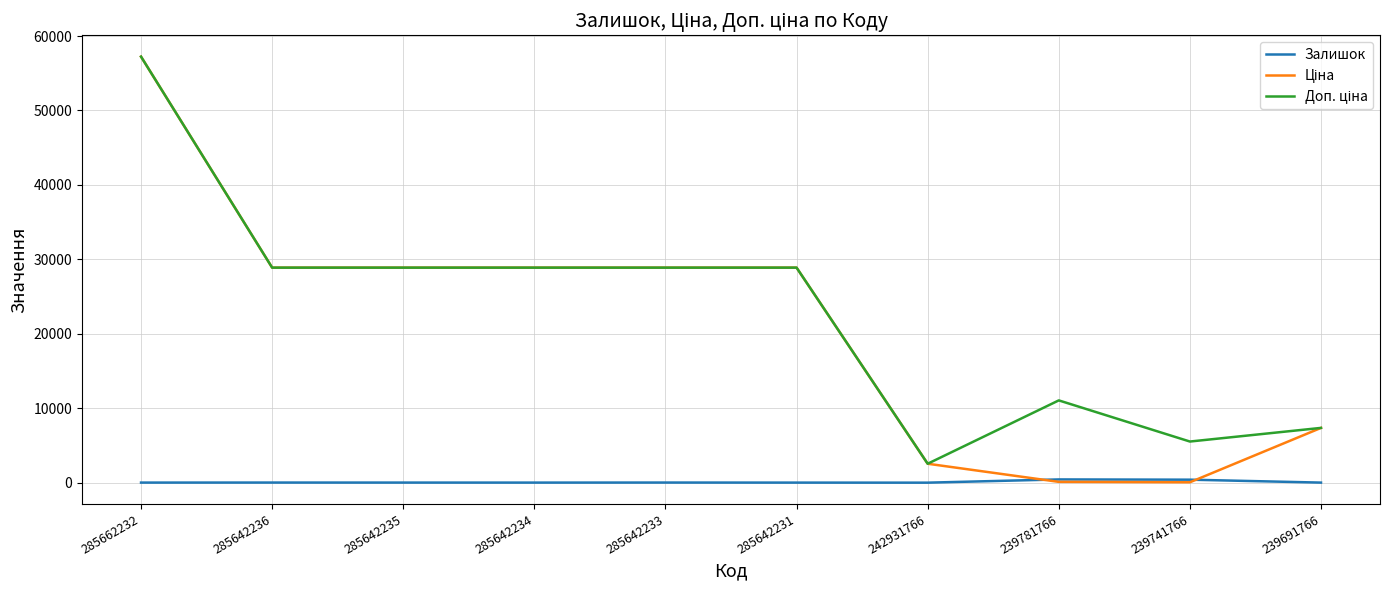

Which category has the highest value across all series?

285662232